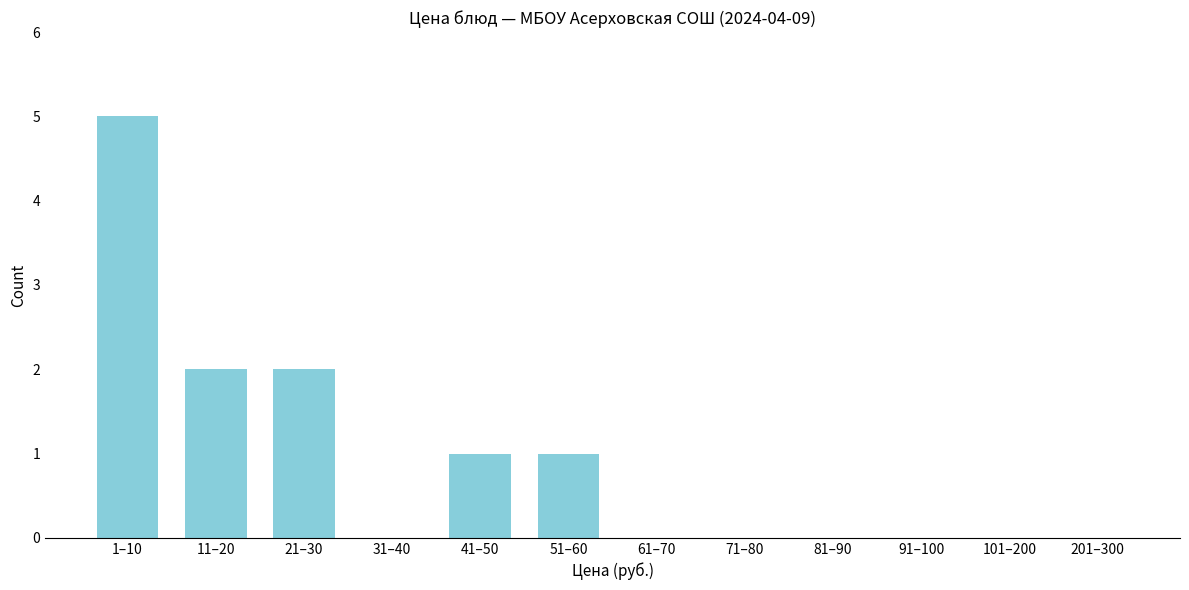

Reading left to right, list all the values displayed in this chart.

1–10=5	11–20=2	21–30=2	31–40=0	41–50=1	51–60=1	61–70=0	71–80=0	81–90=0	91–100=0	101–200=0	201–300=0